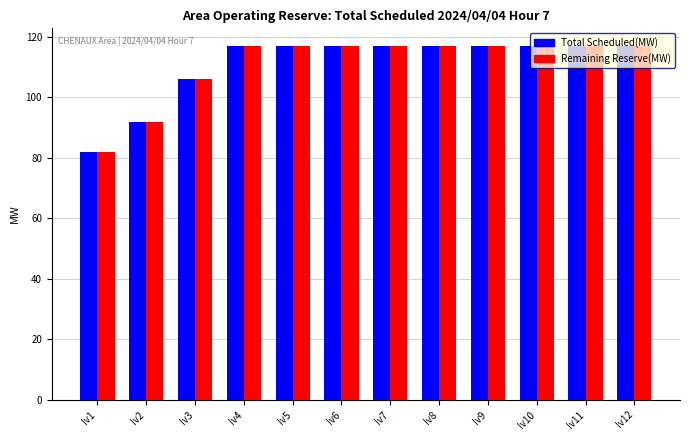

Reading right to left, transcribe all the data shown in this chart.

Total Scheduled(MW): 117	117	117	117	117	117	117	117	117	106	92	82
Remaining Reserve(MW): 117	117	117	117	117	117	117	117	117	106	92	82